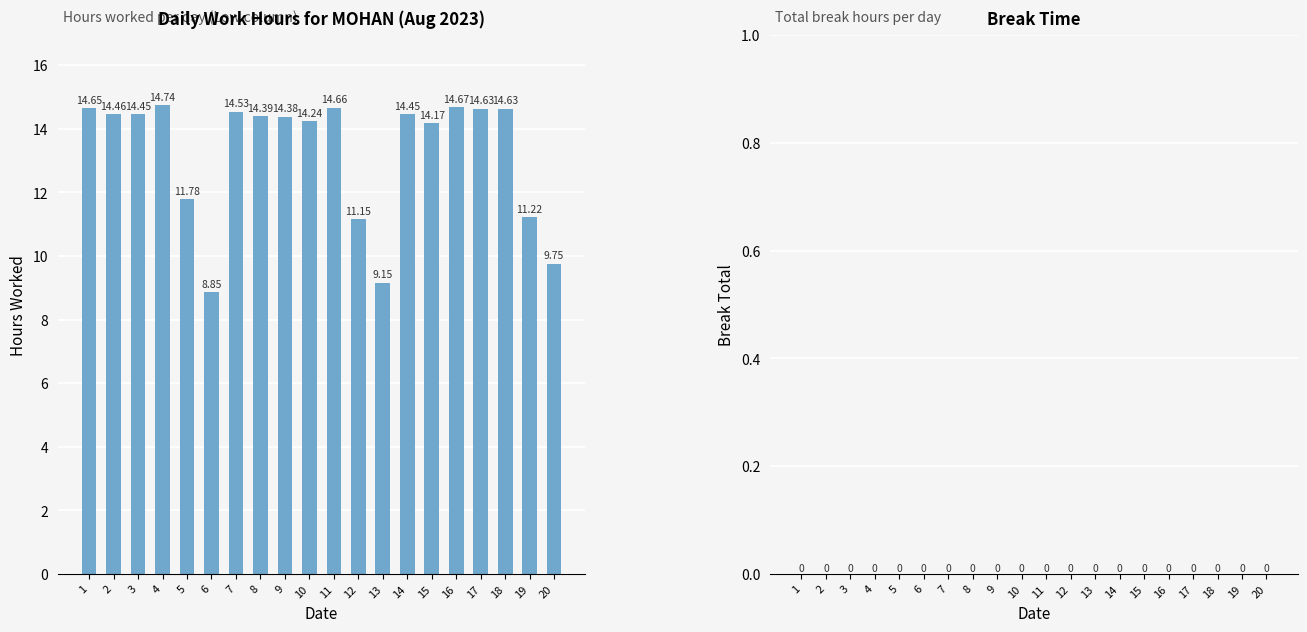

What is the change in value from 14 to 20?

-4.7